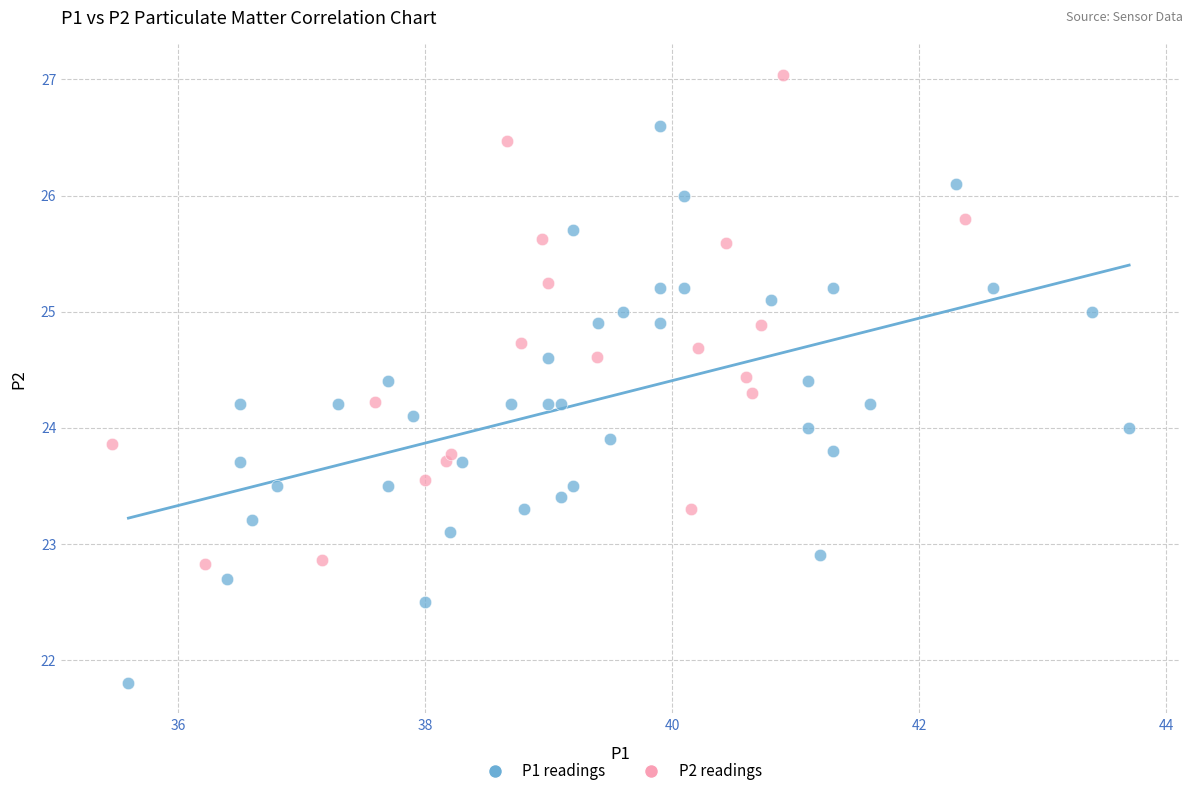

Which series contains the lowest Y value?

P1 readings